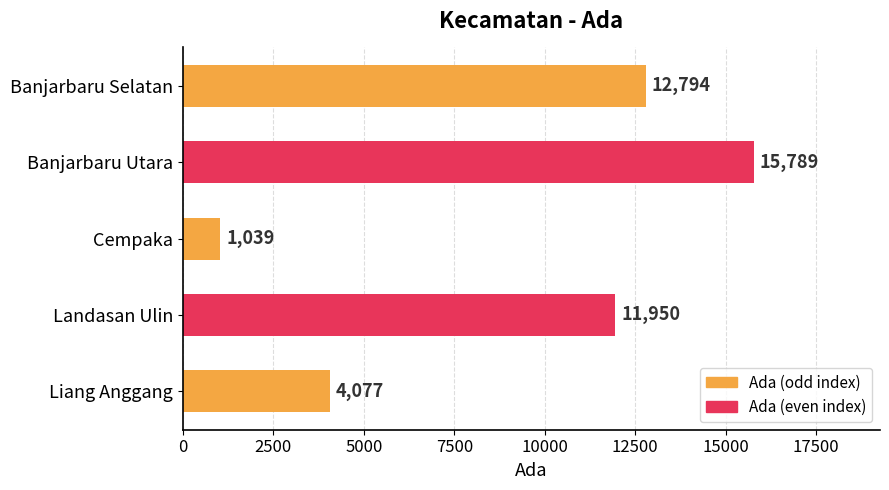

Are the bars grouped side by side (vs. stacked)?

No